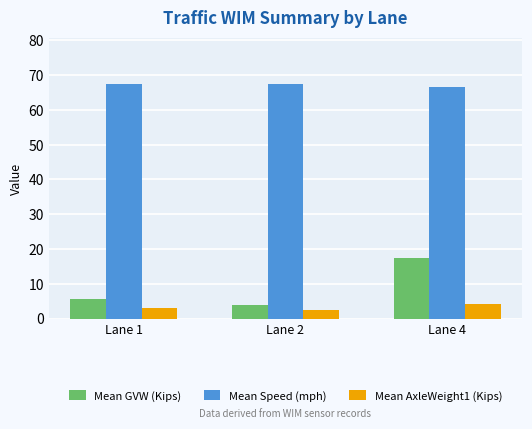

What is the sum of all Mean AxleWeight1 (Kips) values?

9.8